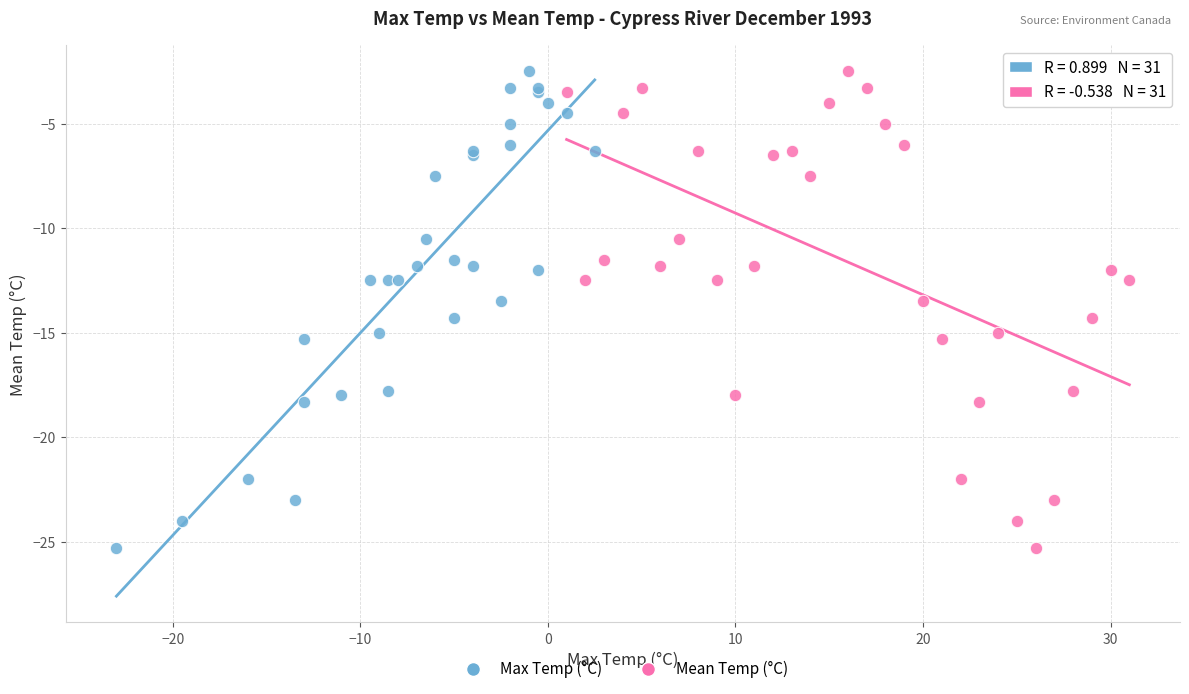

What are all the series names shown in the legend?

Max Temp (°C), Mean Temp (°C)